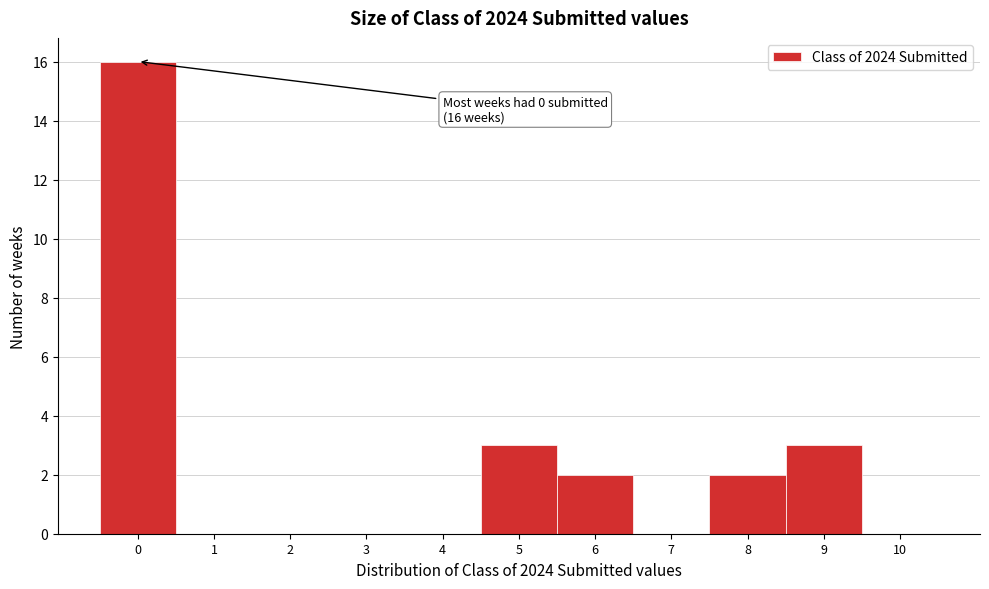

Over which range of the x-axis is the bar tallest?

-0.5 to 0.5